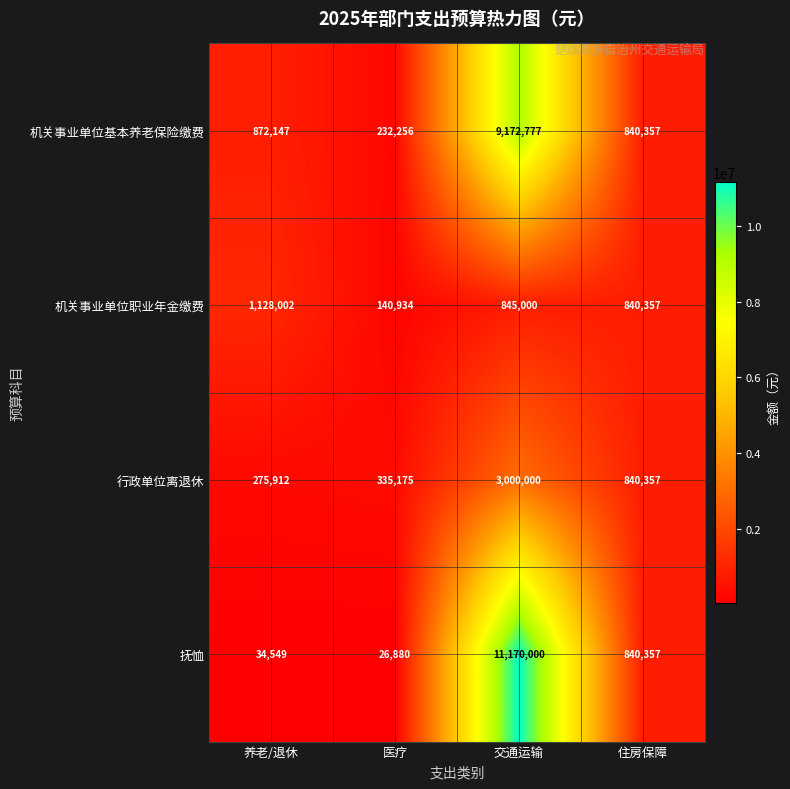

Reading left to right, extract all data points from this chart.

机关事业单位基本养老保险缴费: 养老/退休=872147	医疗=232256	交通运输=9172777	住房保障=840357
机关事业单位职业年金缴费: 养老/退休=1128002	医疗=140934	交通运输=845000	住房保障=840357
行政单位离退休: 养老/退休=275912	医疗=335175	交通运输=3000000	住房保障=840357
抚恤: 养老/退休=34549	医疗=26880	交通运输=11170000	住房保障=840357